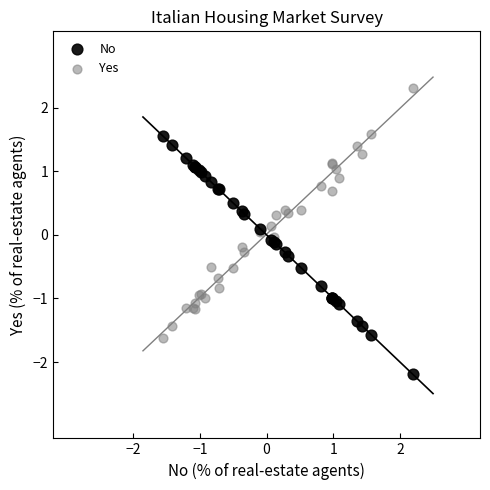

Which series reaches the minimum Y coordinate?

No